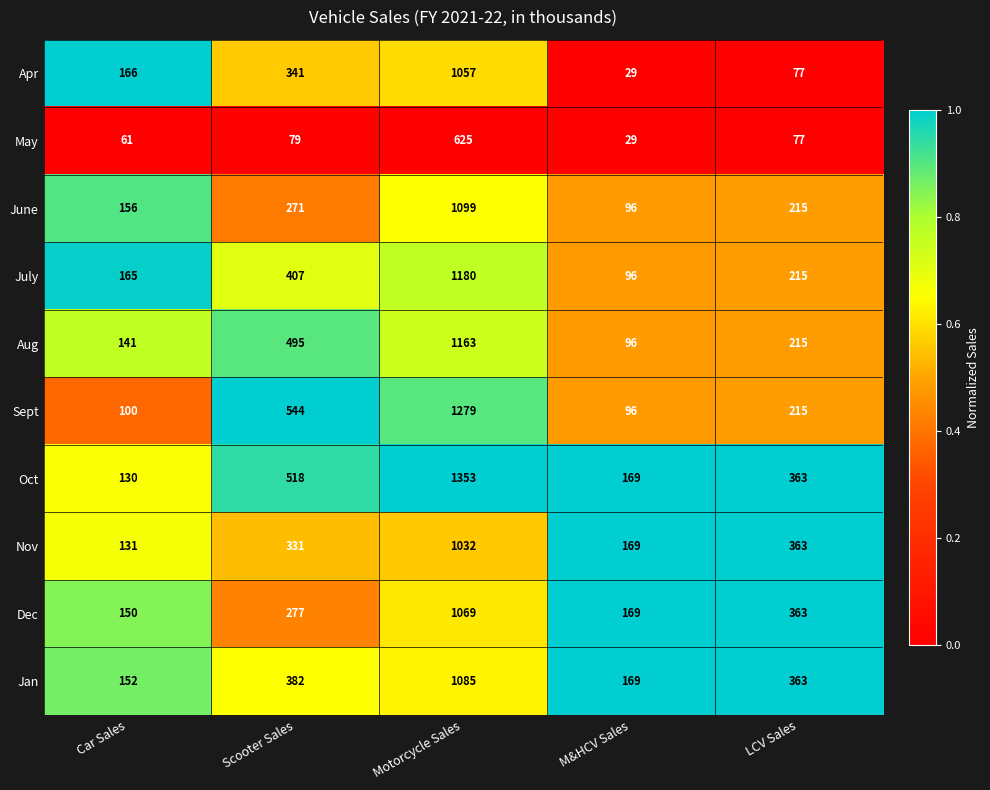

At how many categories does at least one series exceed 236?

3